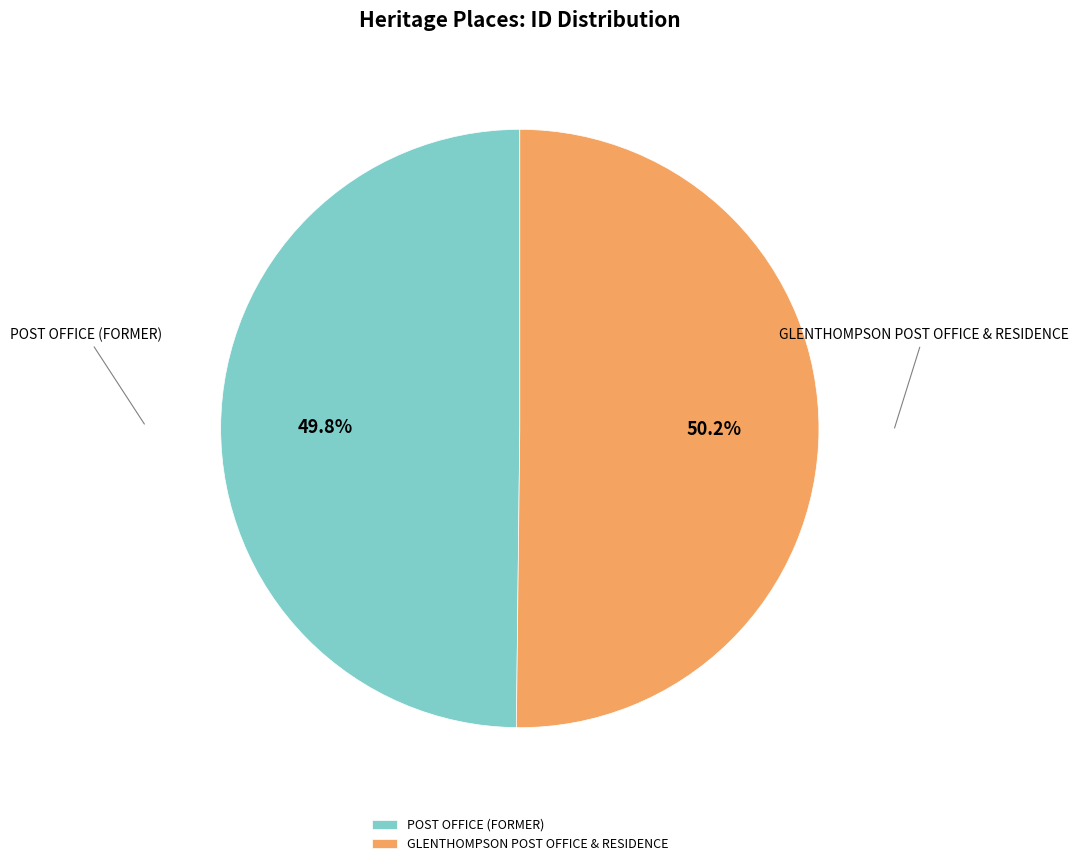

Is there a majority slice in this chart?

Yes